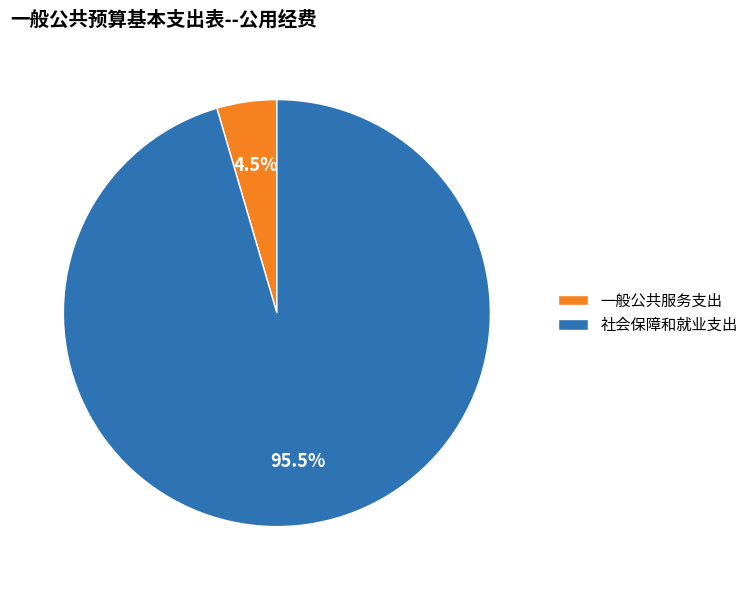

Is there a majority slice in this chart?

Yes